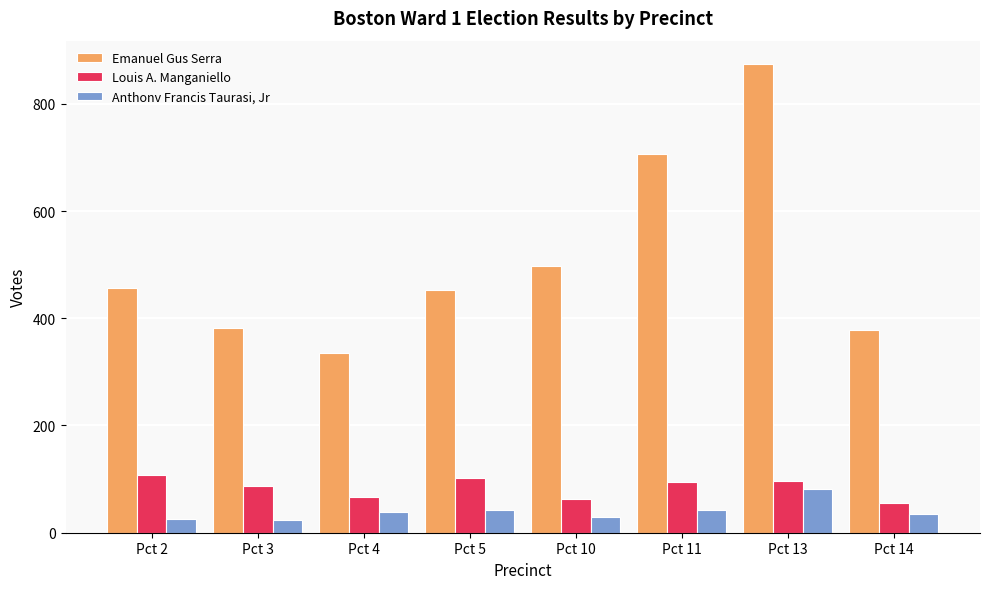

How many bars are there in each group?

3